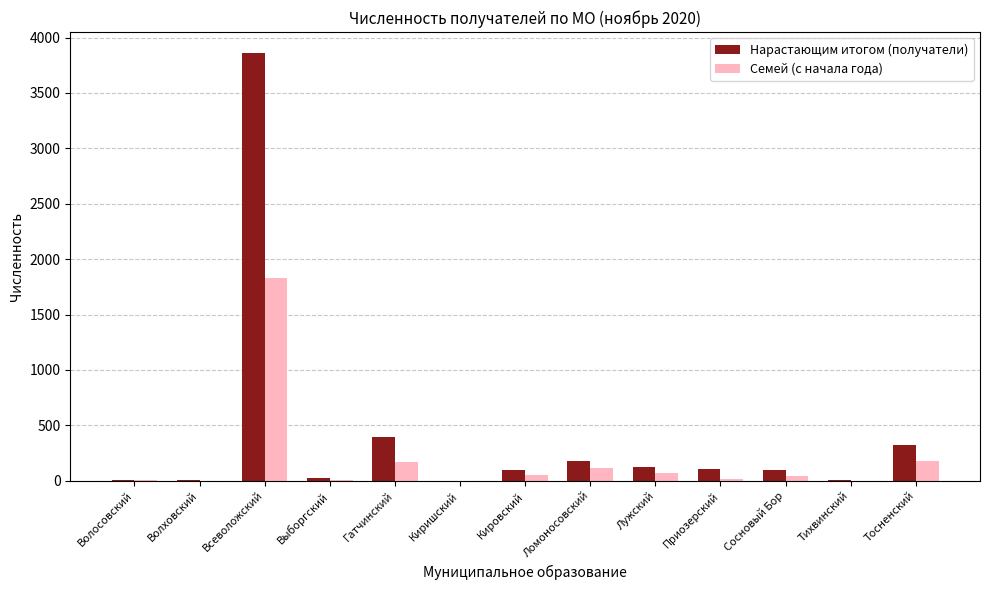

At which category is the sum across all series the highest?

Всеволожский